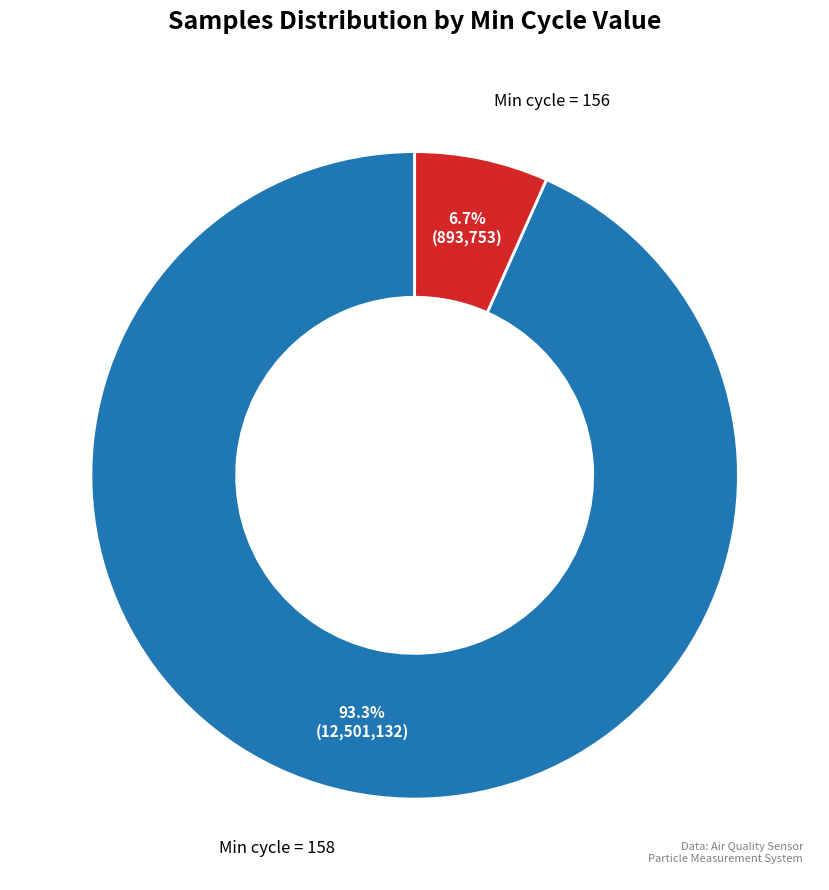

How much of the chart is everything except Min cycle = 156?

93.3%